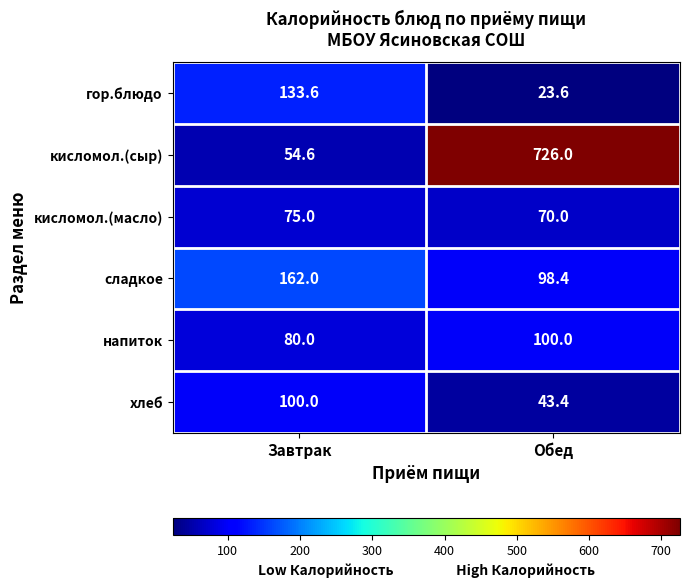

The гор.блюдо series shows 11.0 at Обед. True or false?

False